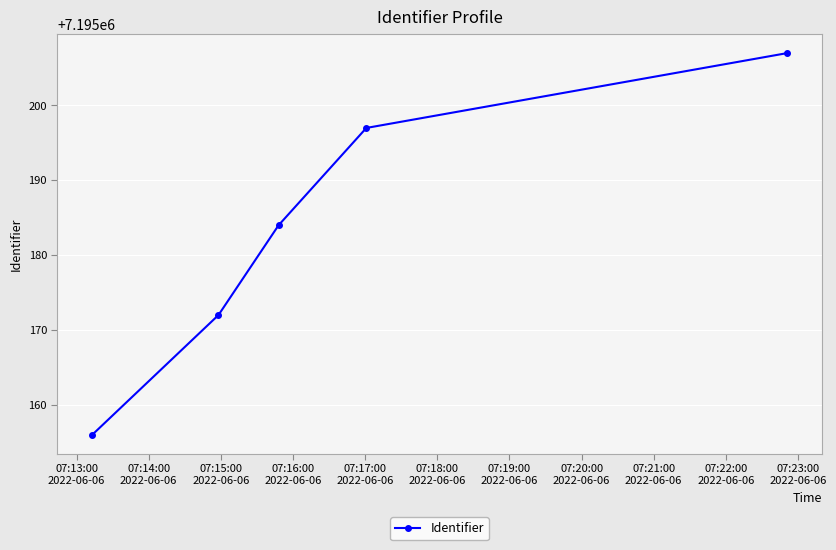

What is the sum of all values?

35975916